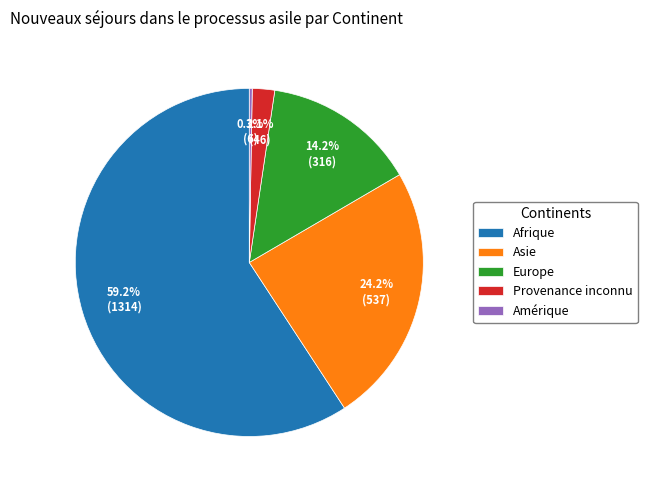

Which slice is the largest?

Afrique